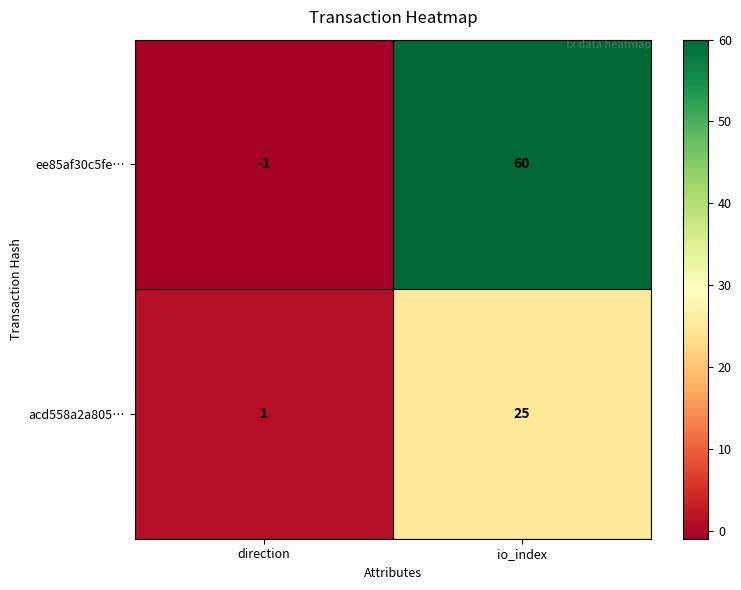

Is it true that ee85af30c5fe… equals 96 at io_index?

False